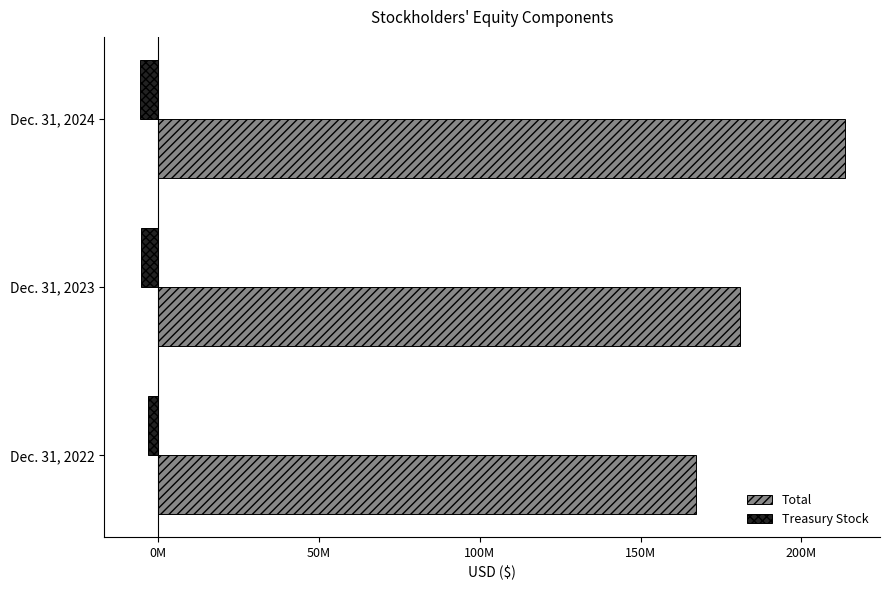

What is the difference between the maximum and minimum values in the Treasury Stock series?

2489000